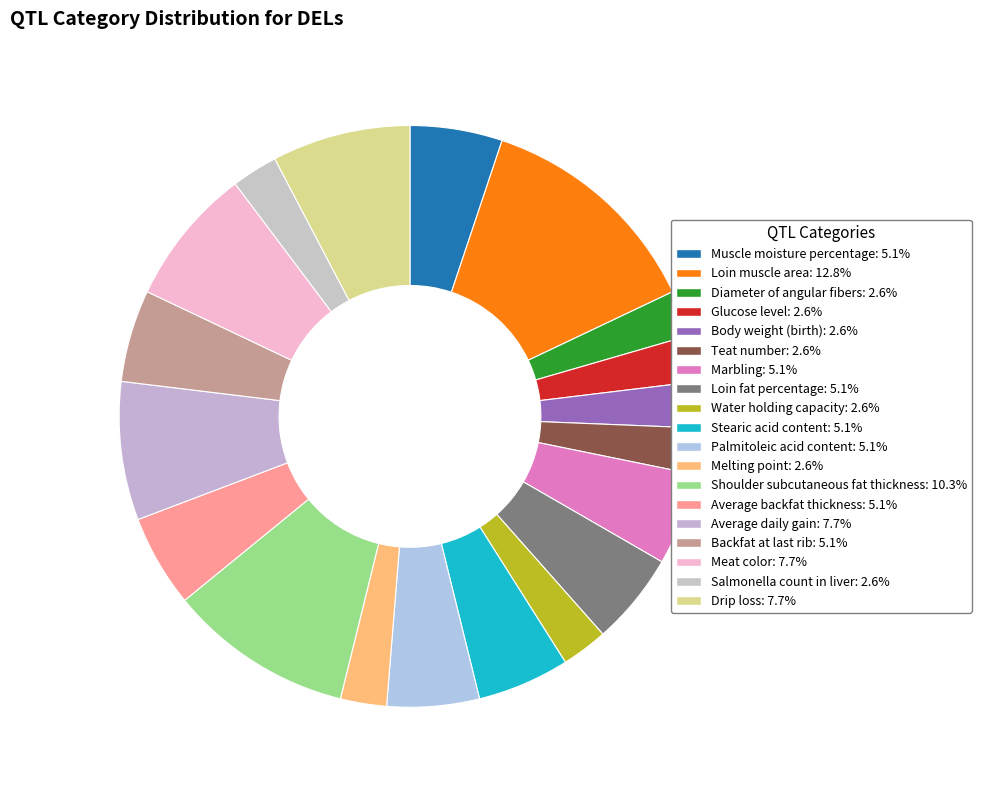

Do Stearic acid content and Marbling together represent more than half of the pie?

No